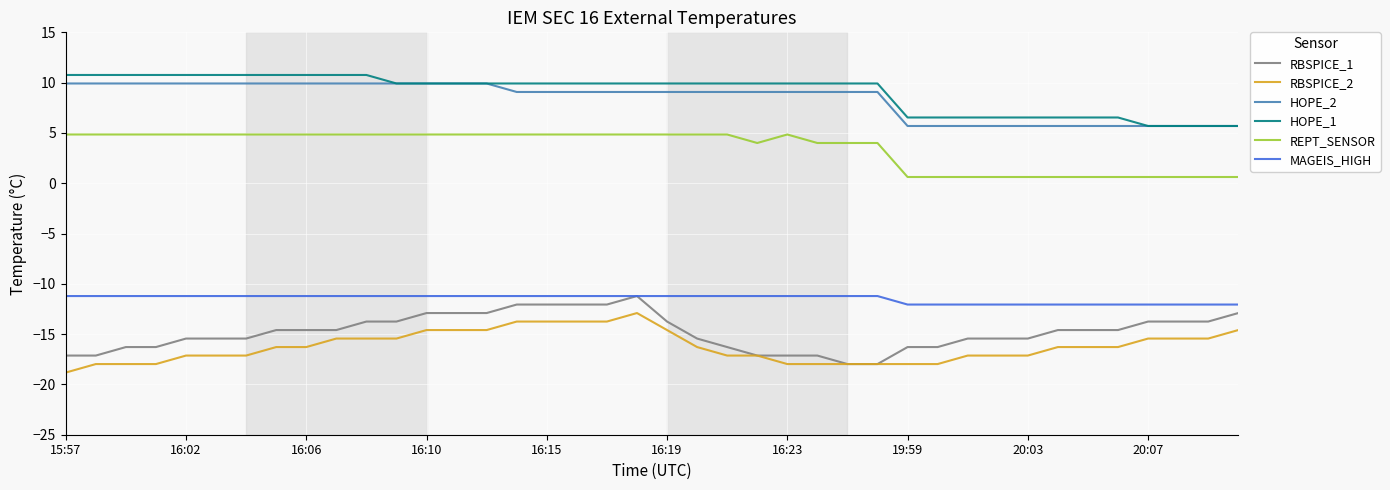

What is the highest value of the HOPE_2 series?

9.9